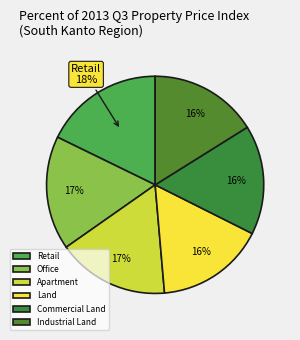

Rank the categories by value from highest to lowest.

Retail, Office, Apartment, Commercial Land, Land, Industrial Land